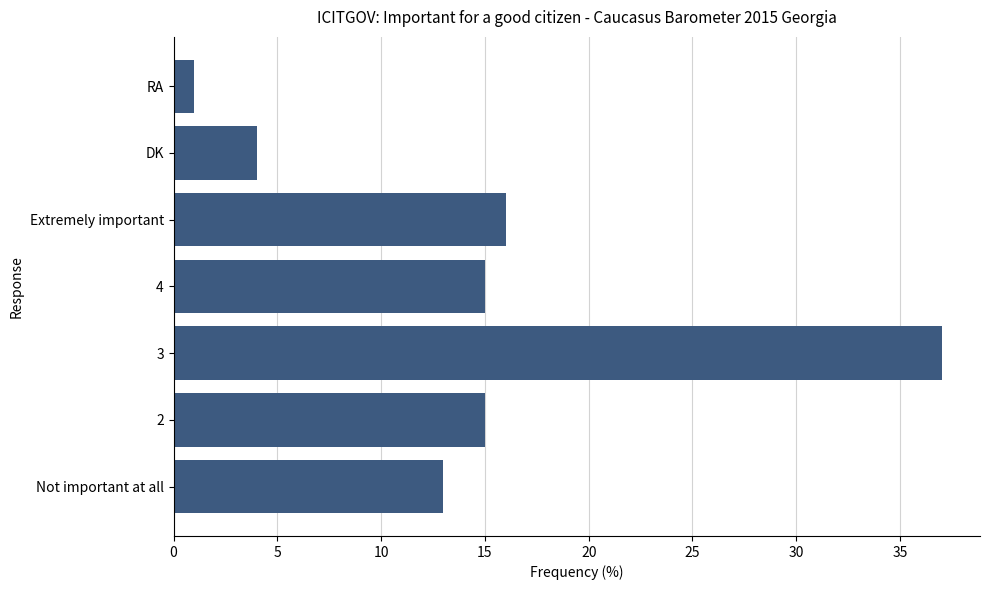

What is the change in value from 4 to RA?

-14